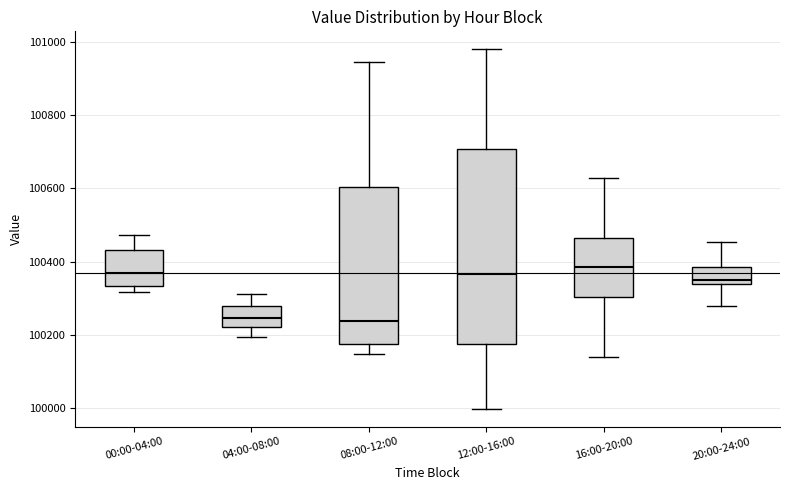

Reading left to right, read every box against the y-axis: the position of its median line, the range the box covers, and the ends of its whiskers. The values are not printed on the chart, so give them approximately, as read against the axis.

00:00-04:00: median 100360, box 100340 to 100440, whiskers 100320 to 100480
04:00-08:00: median 100240, box 100220 to 100280, whiskers 100200 to 100320
08:00-12:00: median 100240, box 100180 to 100600, whiskers 100140 to 100940
12:00-16:00: median 100360, box 100180 to 100700, whiskers 100000 to 100980
16:00-20:00: median 100380, box 100300 to 100460, whiskers 100140 to 100620
20:00-24:00: median 100340 (just above the box's lower edge), box 100340 to 100380, whiskers 100280 to 100460